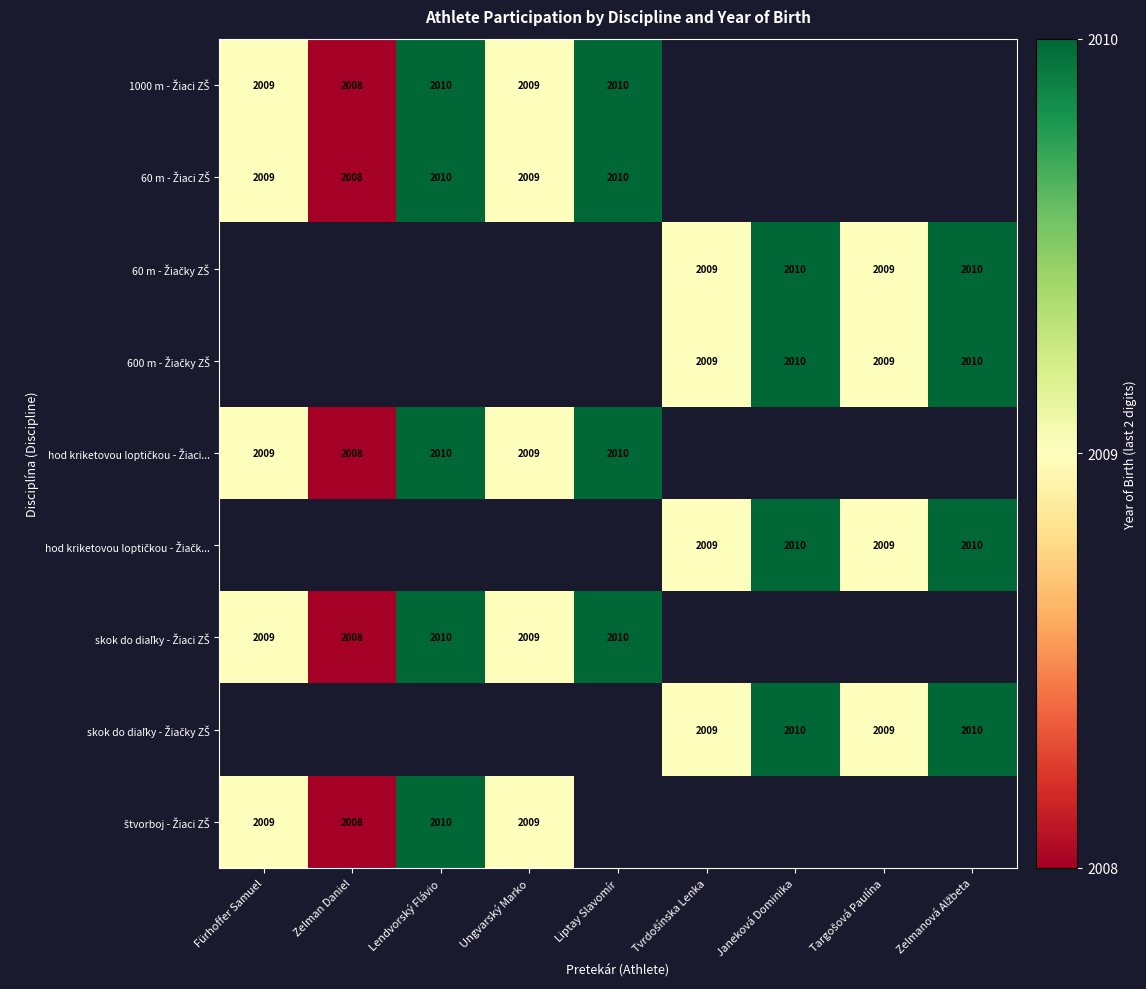

Which category has the highest value across all series?

Lendvorský Flávio